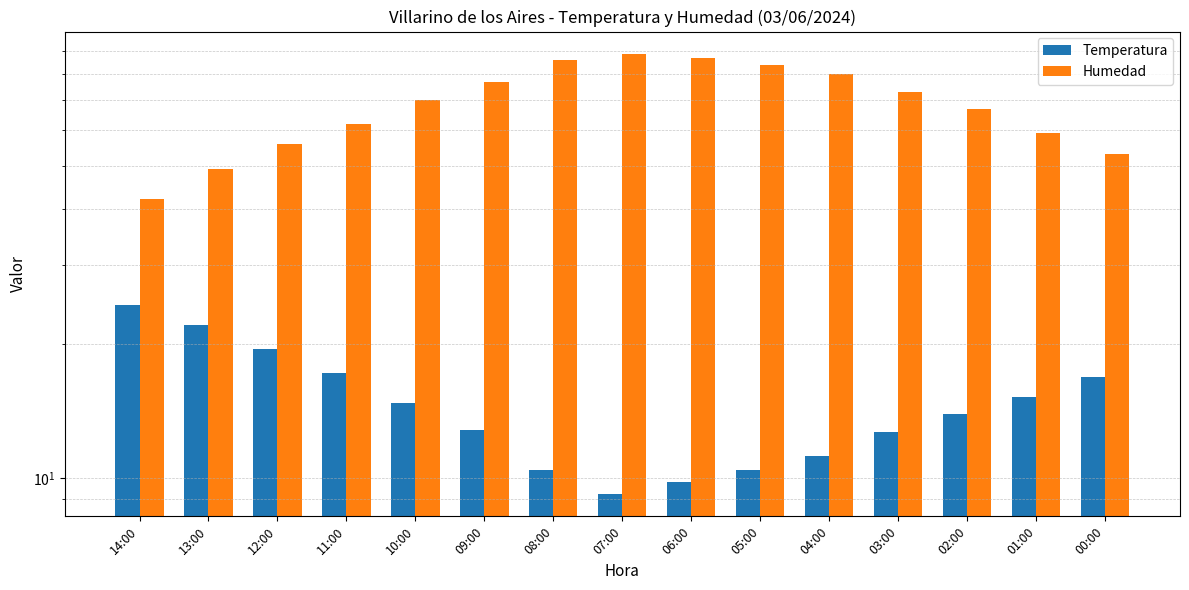

List the series in order of their peak value, lowest first.

Temperatura, Humedad